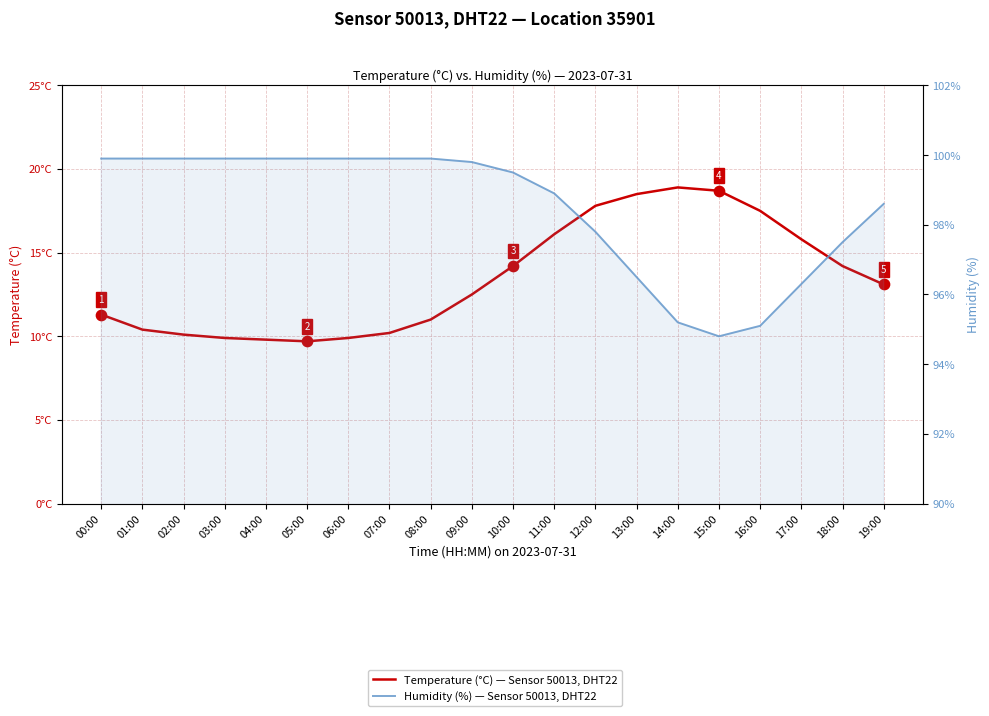

Which series has the widest spread of Y values?

Temperature (°C) — Sensor 50013, DHT22